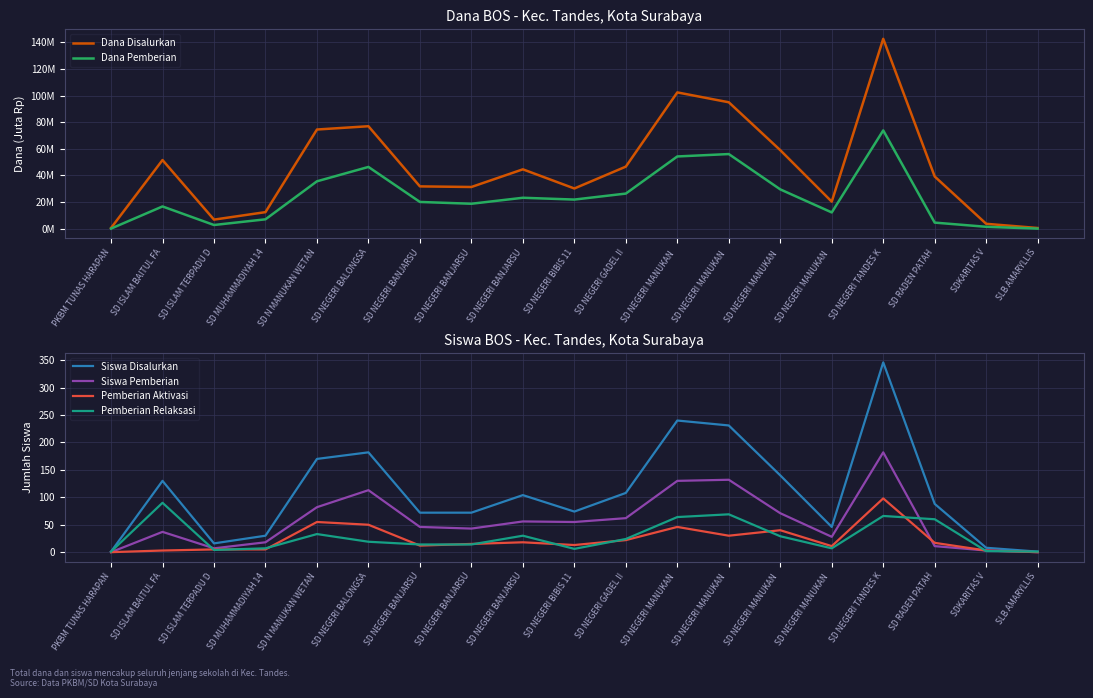

What is the highest value of the Dana Disalurkan series?

142.7